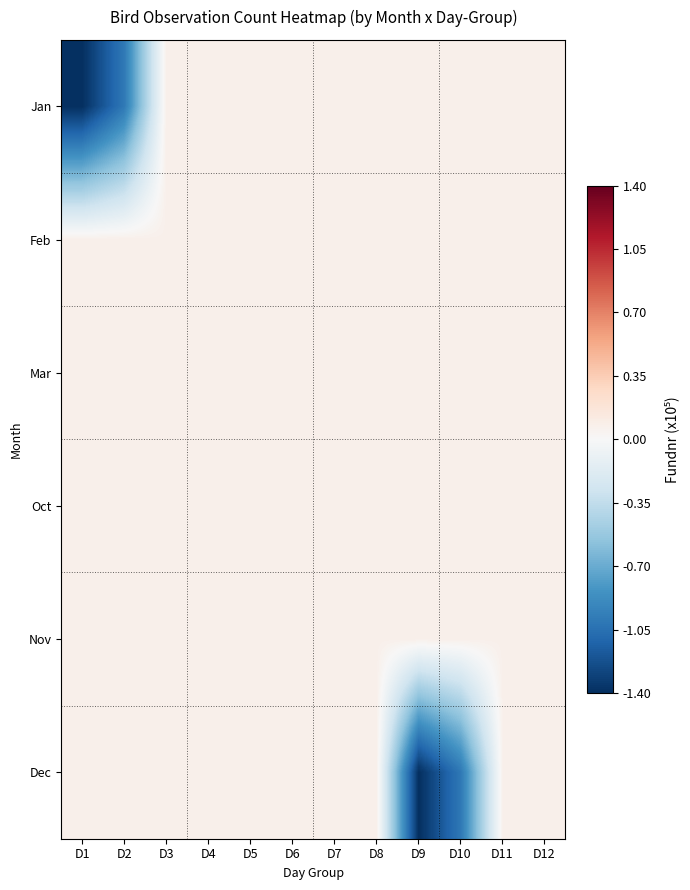

What is the total value across all series at D1?

-1.0